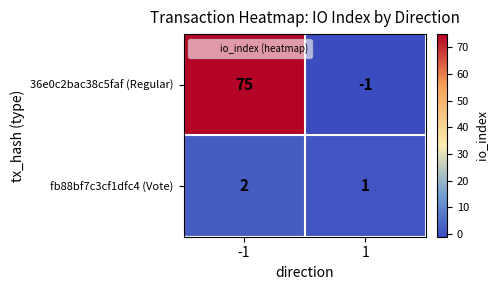

Which series has the largest total across all categories?

36e0c2bac38c5faf (Regular)